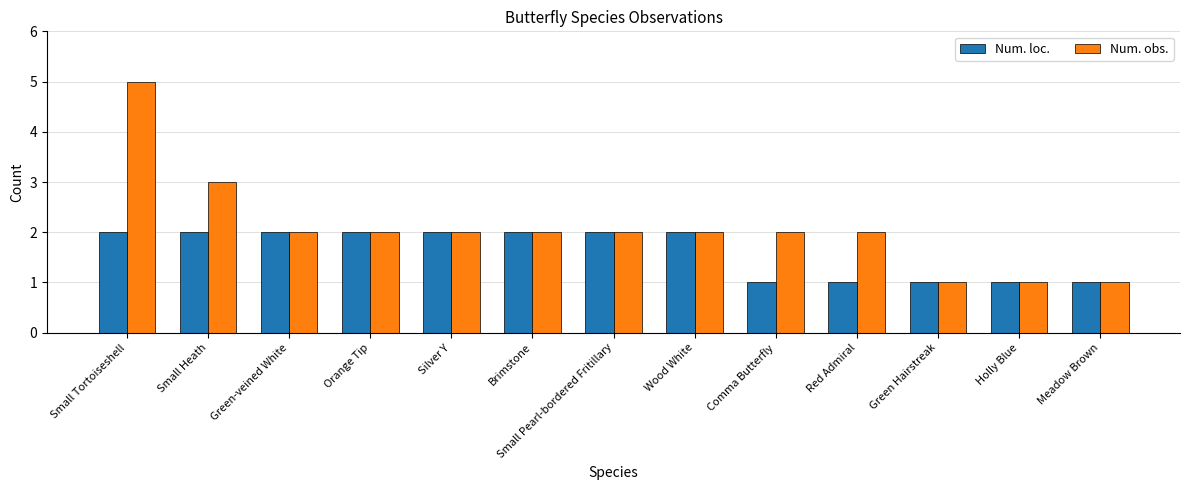

Which series has the largest range (max minus min)?

Num. obs.